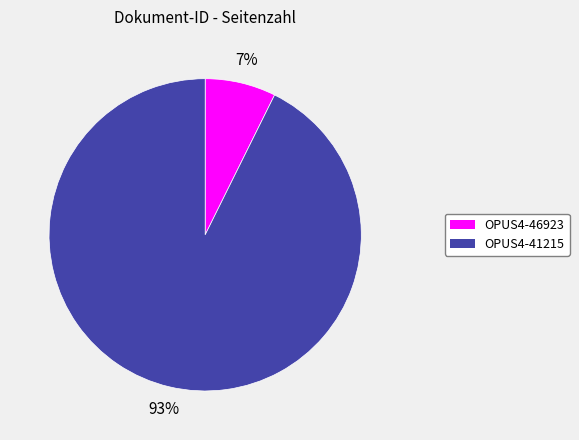

To the nearest percent, what percentage of the pie is OPUS4-46923?

7%